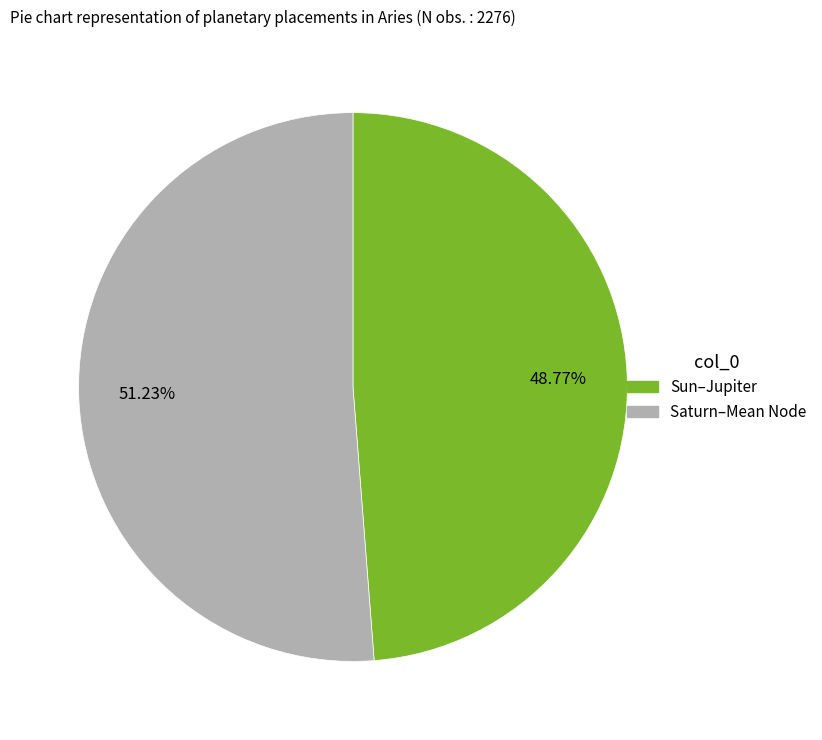

Does any single category account for the majority?

Yes